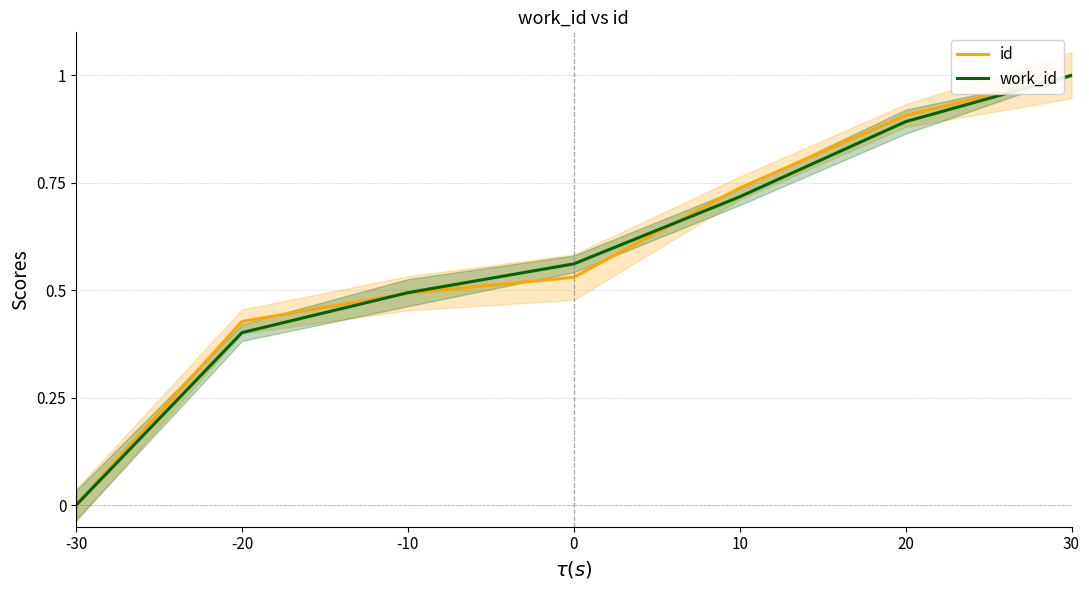

Is the value of work_id at 10 greater than the value of id at 10?

No